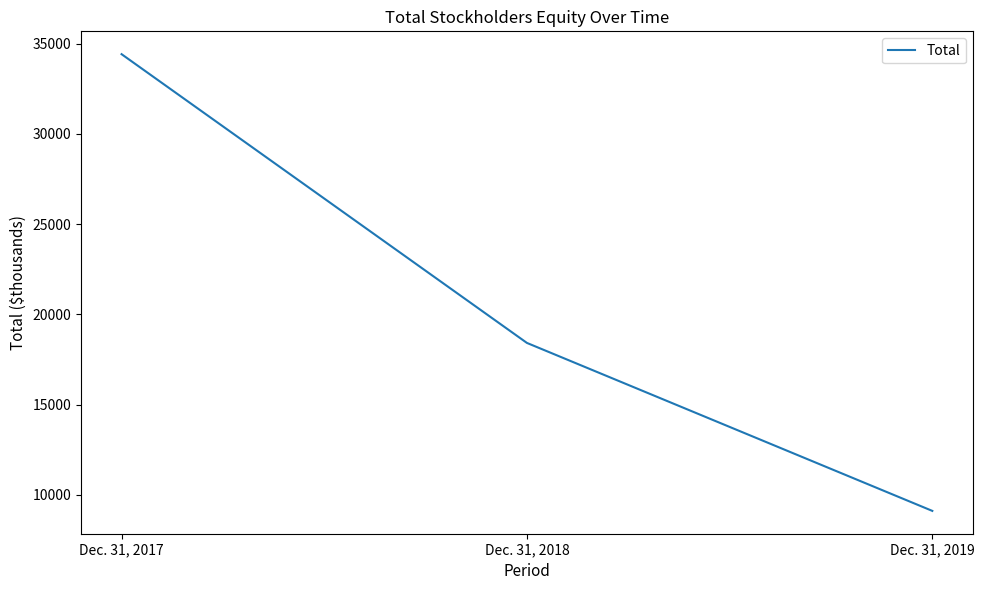

Reading right to left, extract all data points from this chart.

9118	18420	34413